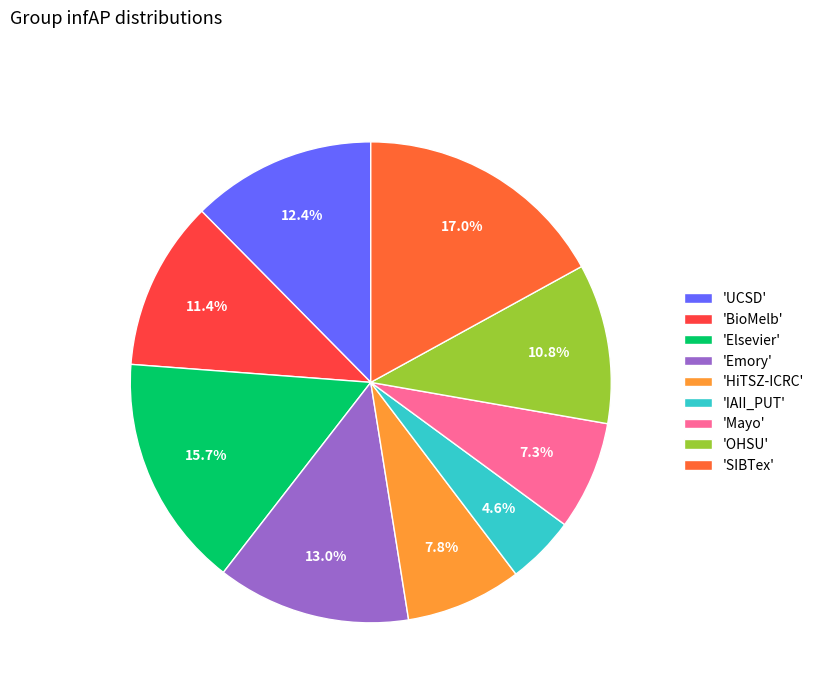

How many slices are in this pie chart?

9